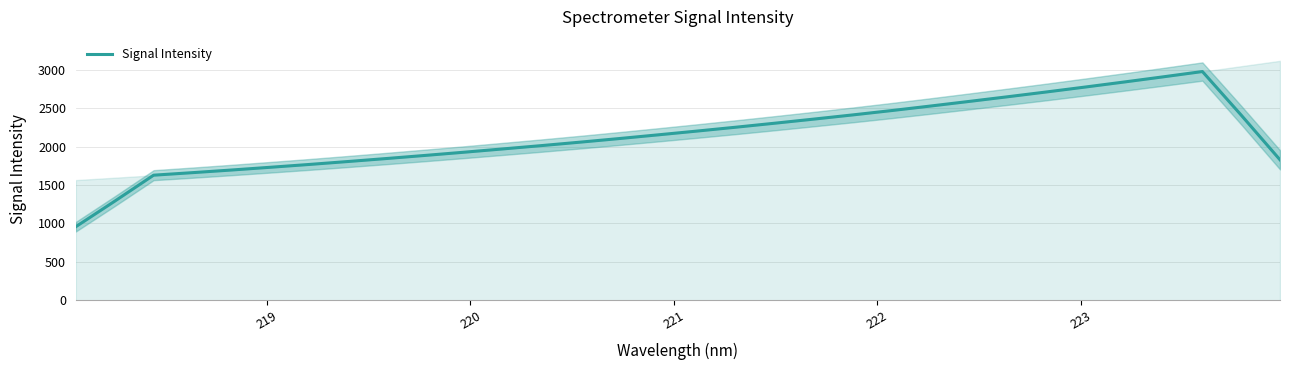

What is the maximum value for Signal Intensity?

2979.6